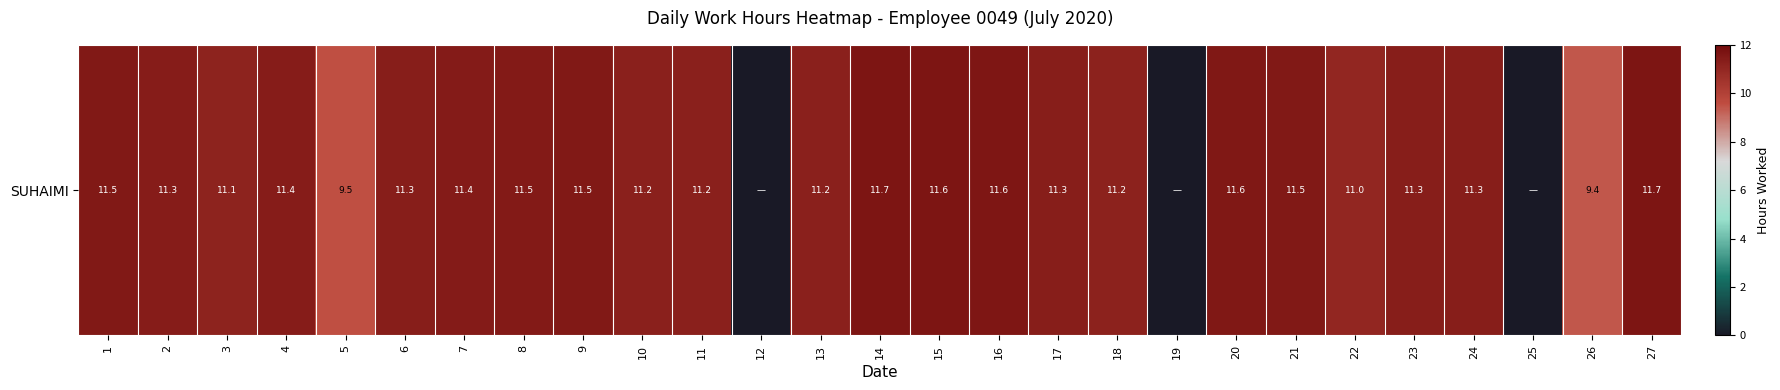

What is the difference between the values at 20 and 25?

11.6